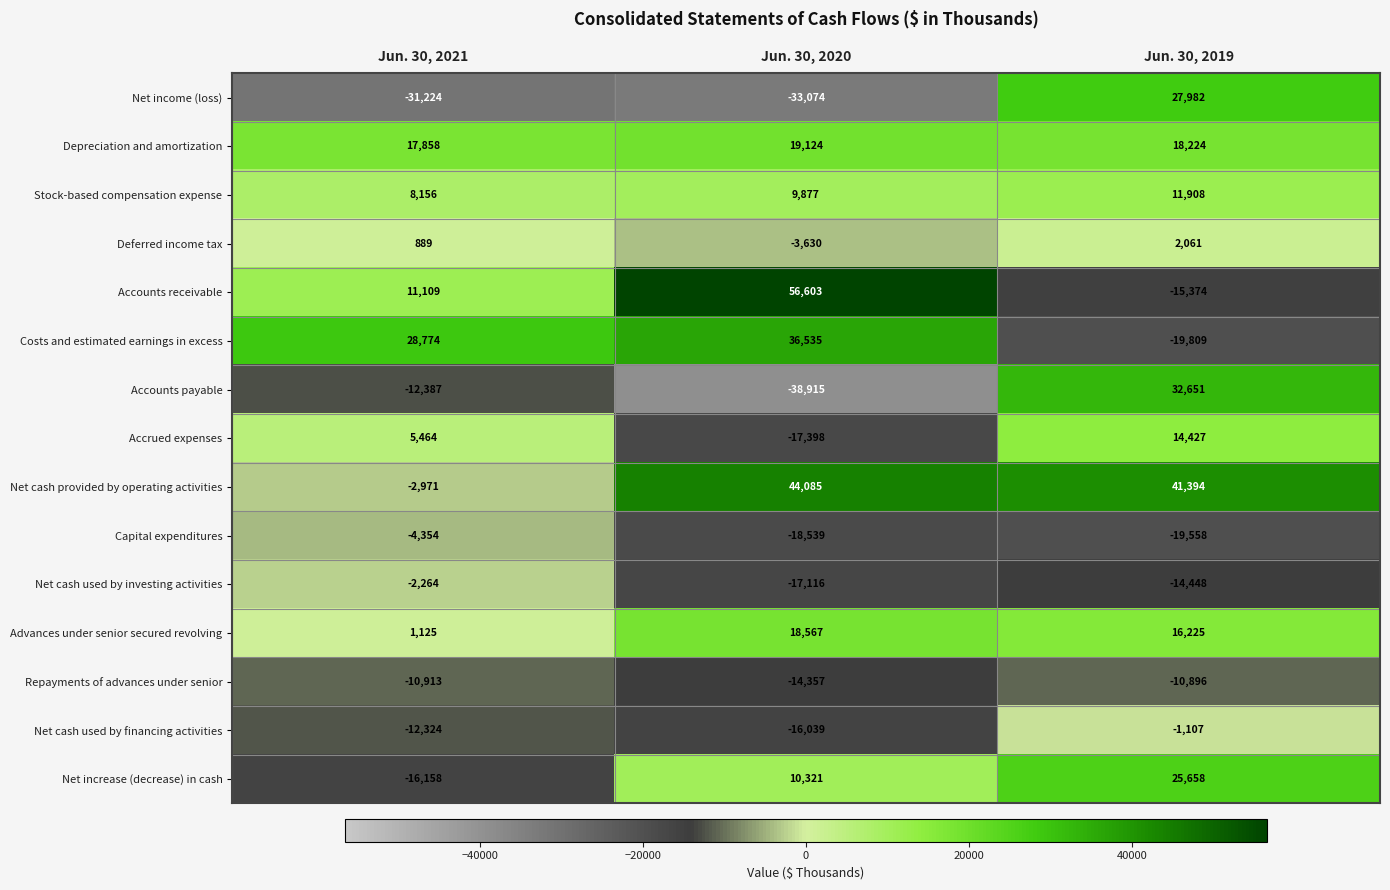

What is the difference between the highest and lowest values at Jun. 30, 2021?

59998